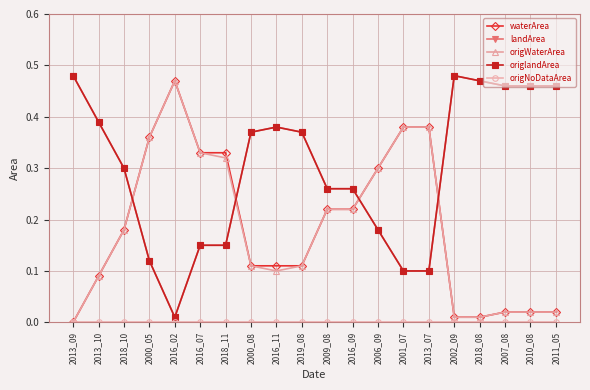

Rank the series by their maximum value, from highest to lowest.

landArea, origlandArea, waterArea, origWaterArea, origNoDataArea